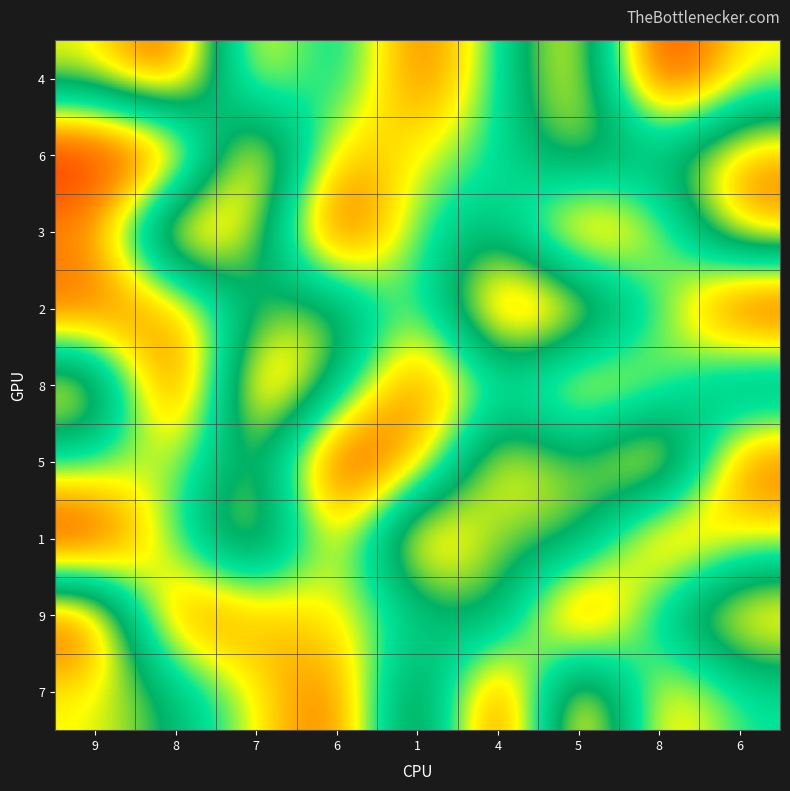

Reading left to right, what are all the values shown in this chart?

4: 9=7	8=9	7=3	6=6	1=2	4=5	5=8	8=1	6=4
6: 9=1	8=2	7=9	6=3	1=4	4=5	5=7	8=6	6=8
3: 9=3	8=9	7=7	6=1	1=5	4=6	5=2	8=4	6=8
2: 9=2	8=3	7=6	6=7	1=4	4=9	5=8	8=5	6=1
8: 9=8	8=1	7=9	6=6	1=2	4=5	5=3	8=4	6=7
5: 9=5	8=4	7=7	6=1	1=3	4=8	5=6	8=9	6=2
1: 9=1	8=5	7=8	6=3	1=9	4=6	5=7	8=2	6=4
9: 9=9	8=2	7=3	6=4	1=5	4=7	5=1	8=6	6=8
7: 9=7	8=6	7=4	6=2	1=8	4=1	5=9	8=3	6=5